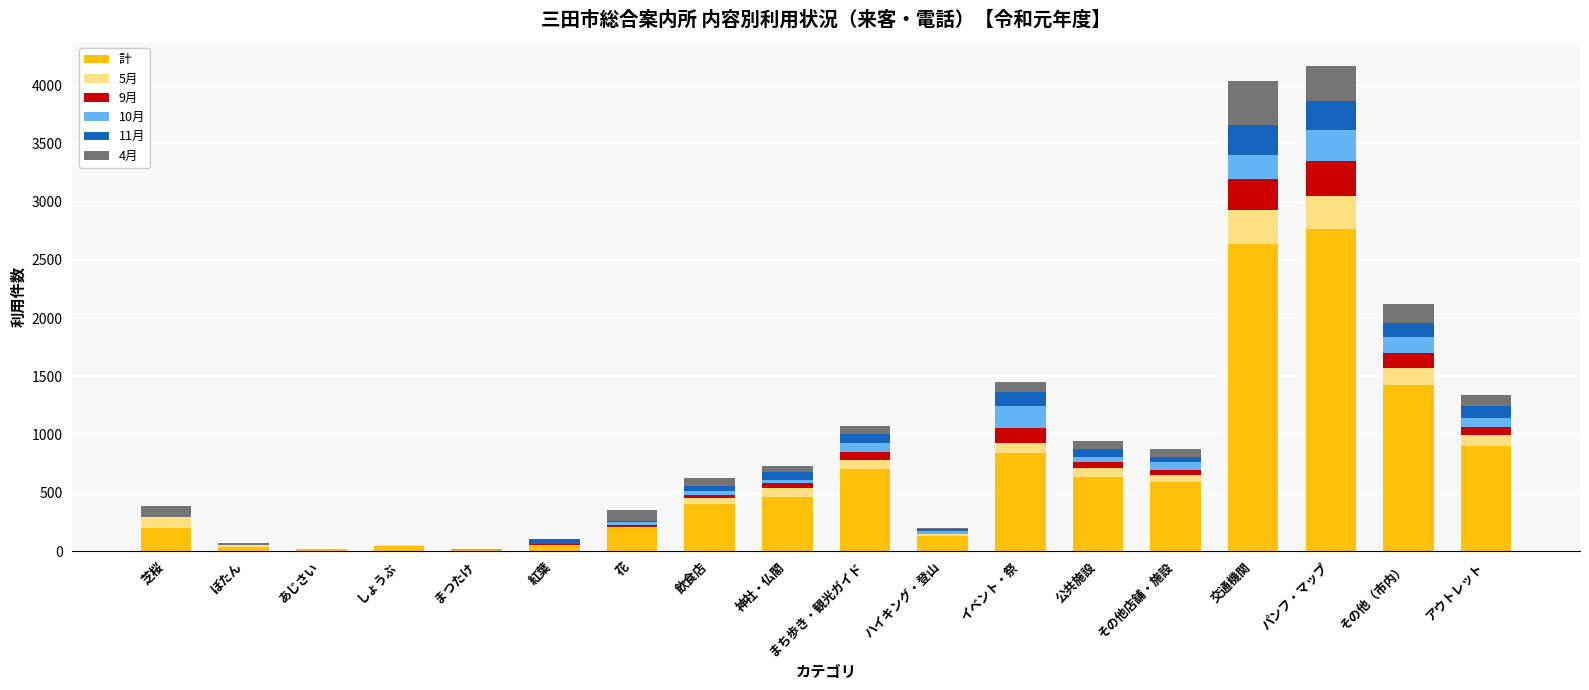

What is the total value across all series at 交通機関?

4032